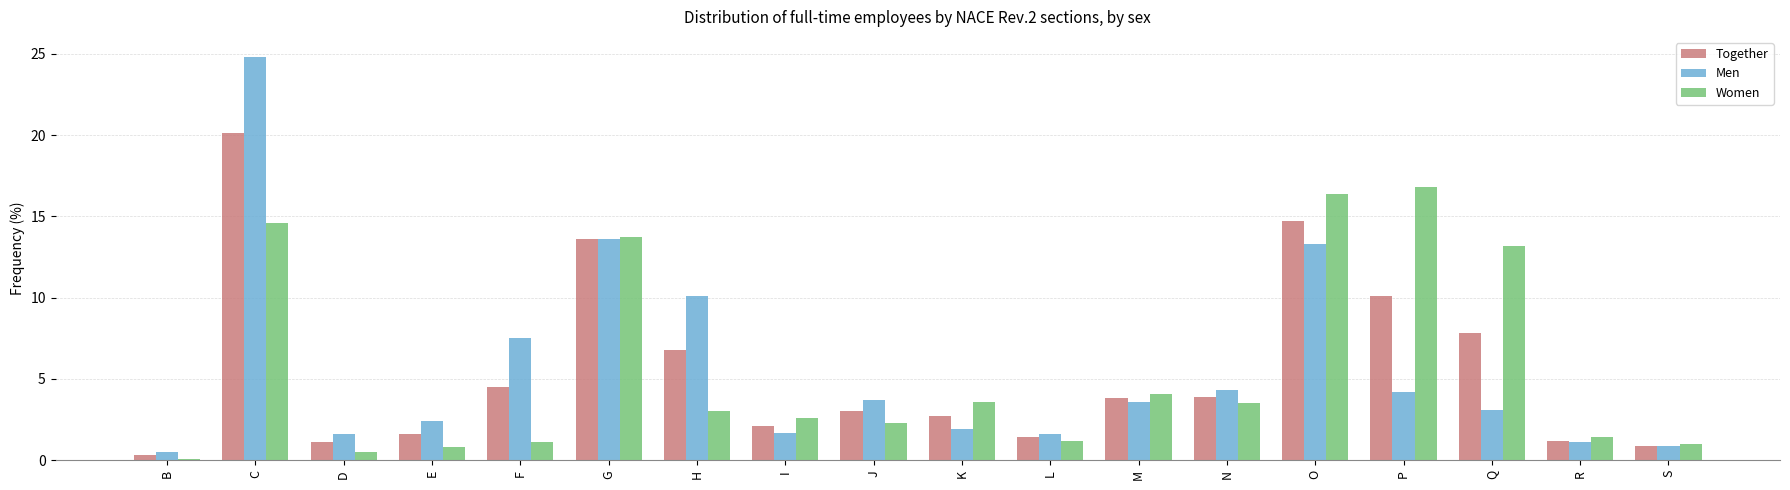

At which category is the sum across all series the highest?

C